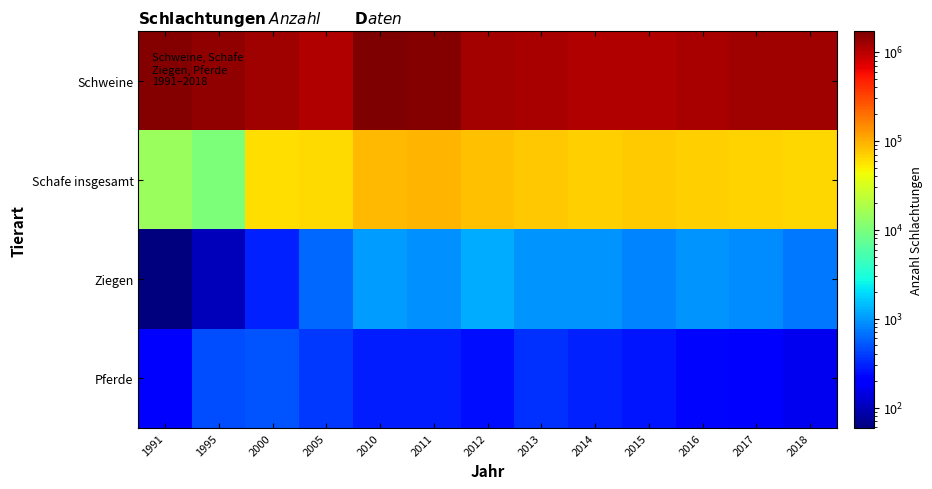

What is the greatest value displayed?

1705534